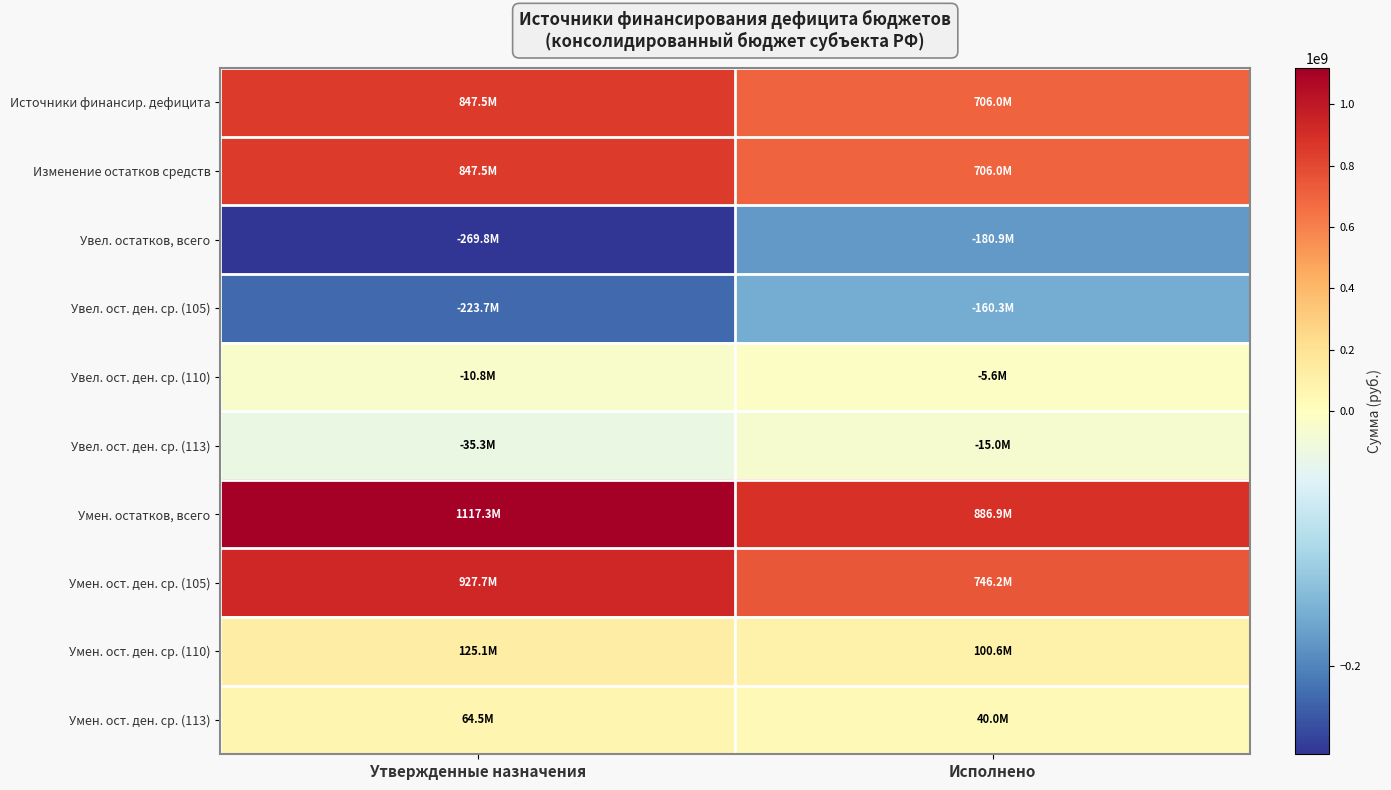

Rank the series at Утвержденные назначения from highest to lowest value.

Умен. остатков, всего, Умен. ост. ден. ср. (105), Источники финансир. дефицита, Изменение остатков средств, Умен. ост. ден. ср. (110), Умен. ост. ден. ср. (113), Увел. ост. ден. ср. (110), Увел. ост. ден. ср. (113), Увел. ост. ден. ср. (105), Увел. остатков, всего